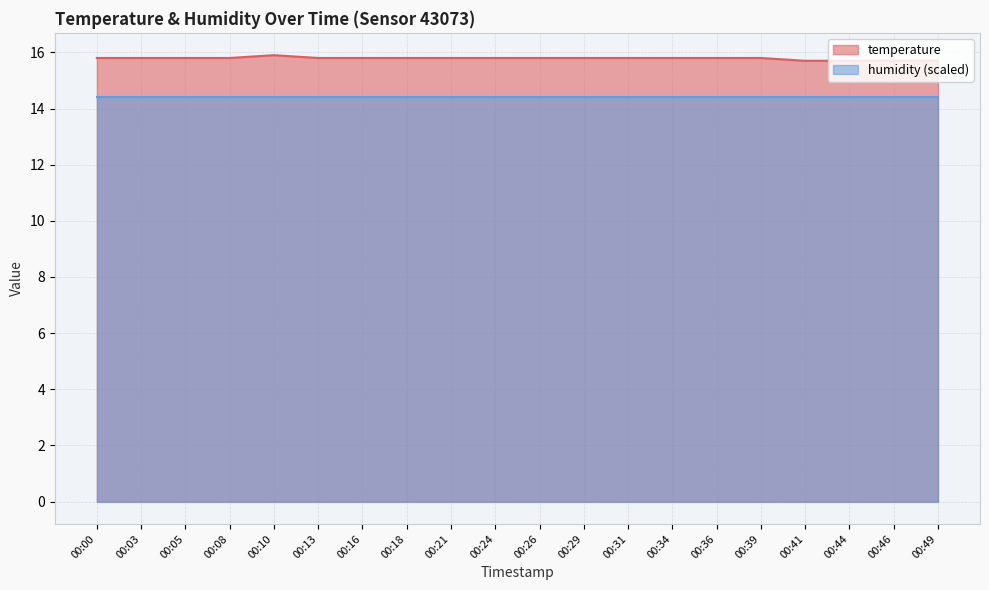

Approximately how many times larger is the value at 00:29 compared to 00:36?

1.0